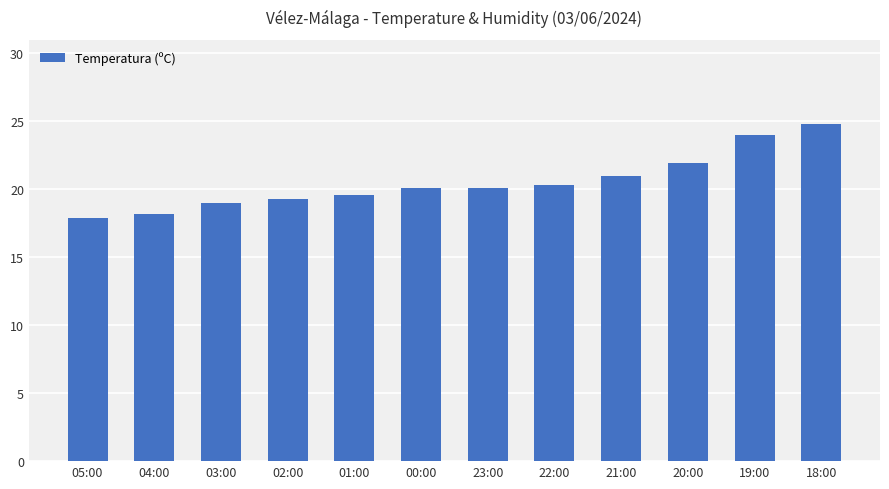

The chart shows a value of 18.2 at 04:00. True or false?

True